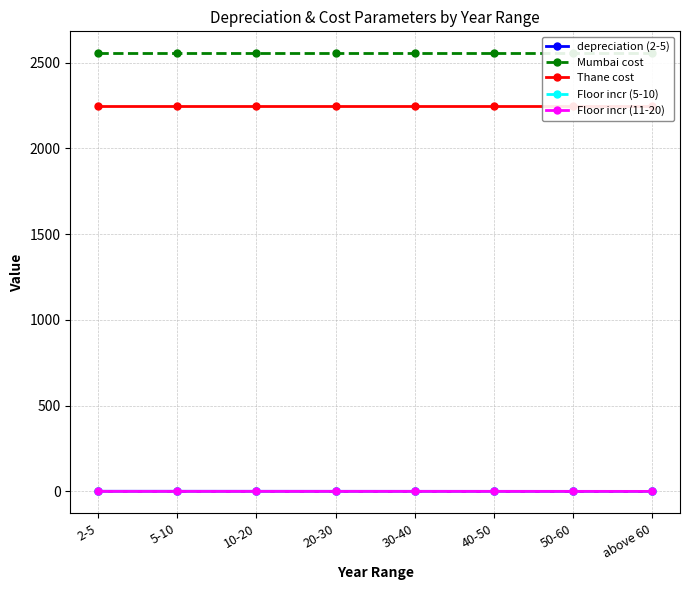

Reading left to right, transcribe all the data shown in this chart.

depreciation (2-5): 2-5=0.9	5-10=0.9	10-20=0.8	20-30=0.7	30-40=0.6	40-50=0.5	50-60=0.4	above 60=0.3
Mumbai cost: 2-5=2554.8	5-10=2554.8	10-20=2554.8	20-30=2554.8	30-40=2554.8	40-50=2554.8	50-60=2554.8	above 60=2554.8
Thane cost: 2-5=2248.2	5-10=2248.2	10-20=2248.2	20-30=2248.2	30-40=2248.2	40-50=2248.2	50-60=2248.2	above 60=2248.2
Floor incr (5-10): 2-5=0.1	5-10=0.1	10-20=0.1	20-30=0.2	30-40=0.2	40-50=0.2	50-60=0.2	above 60=0.2
Floor incr (11-20): 2-5=0.1	5-10=0.1	10-20=0.1	20-30=0.2	30-40=0.2	40-50=0.2	50-60=0.2	above 60=0.2